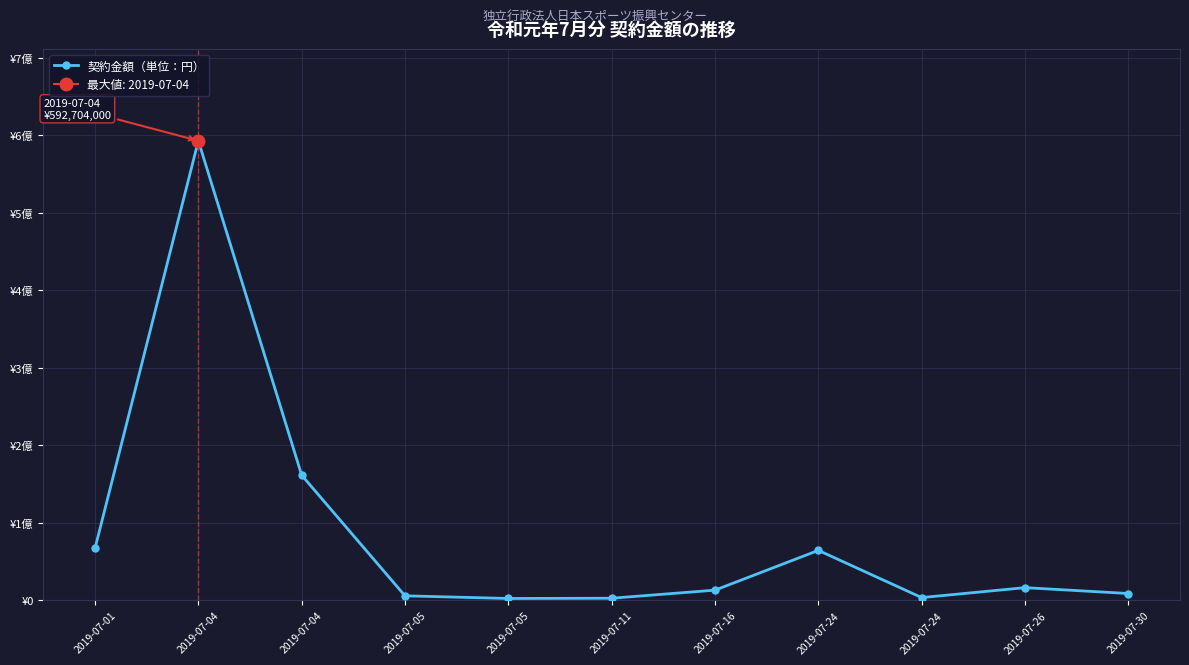

Where does the data first go above 12960000?

2019-07-01